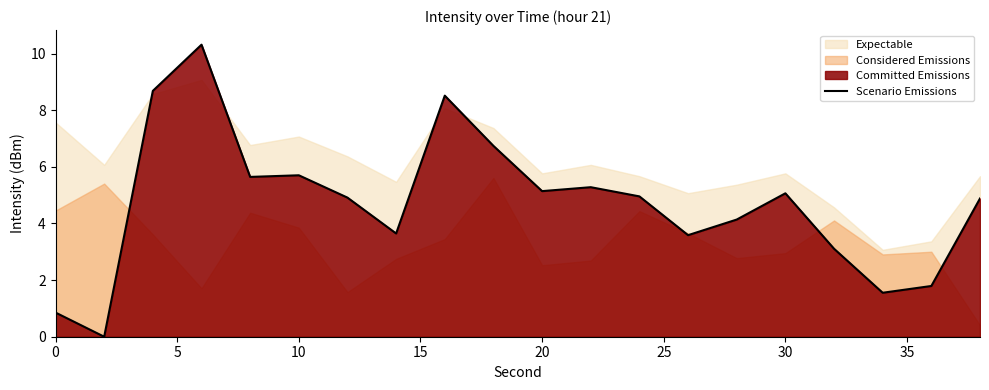

True or false: Scenario Emissions has a value of 5.1 at 20.

True